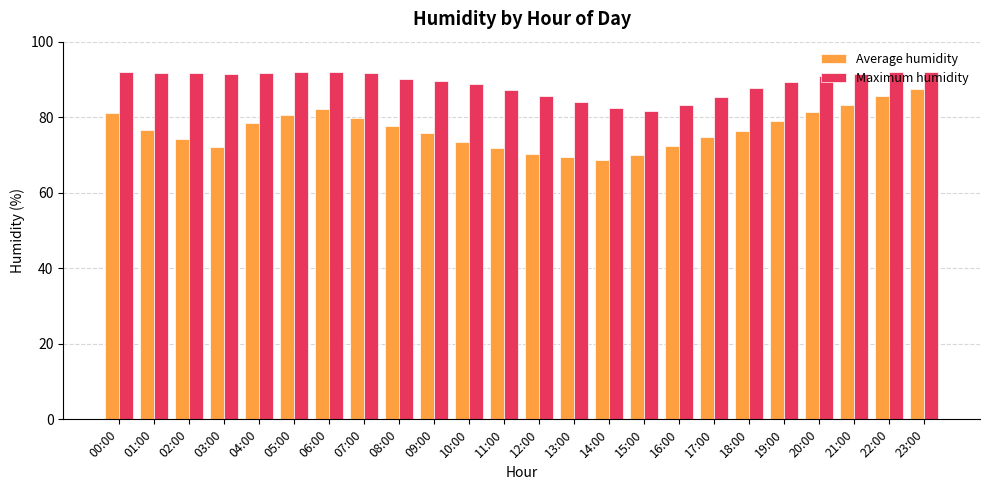

Is it true that Average humidity equals 50.3 at 09:00?

False